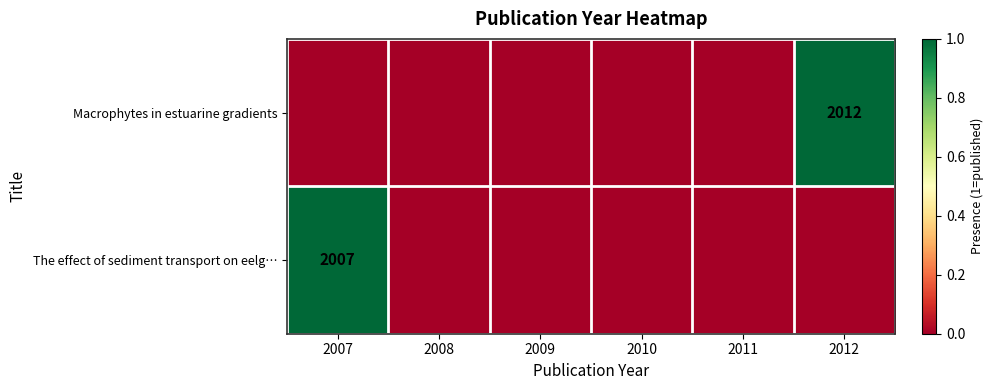

Which series has the largest total across all categories?

Macrophytes in estuarine gradients